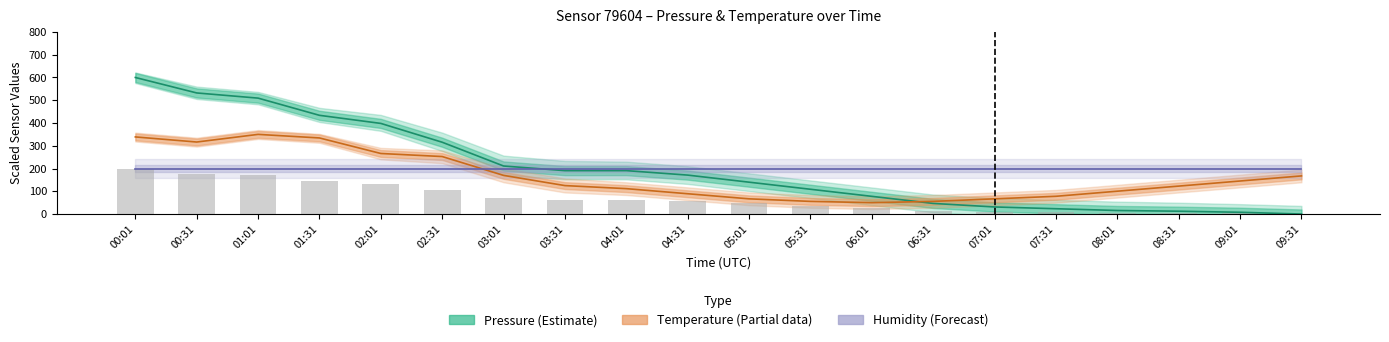

The Pressure (Estimate) series shows 7.8 at 09:01. True or false?

True